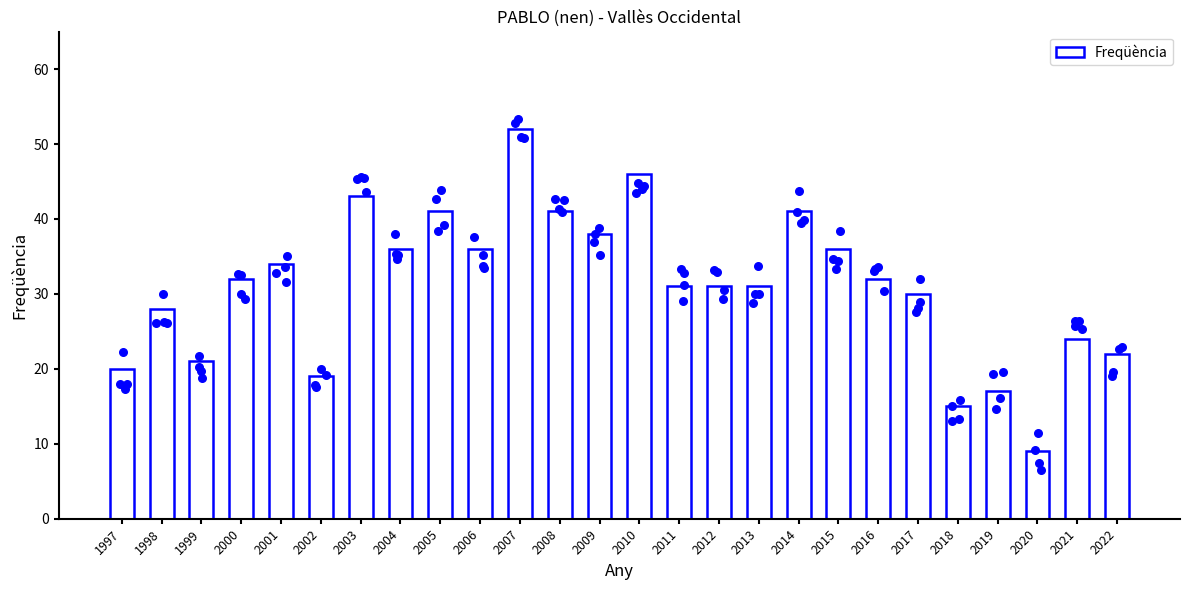

What is the change in value from 2015 to 2022?

-14